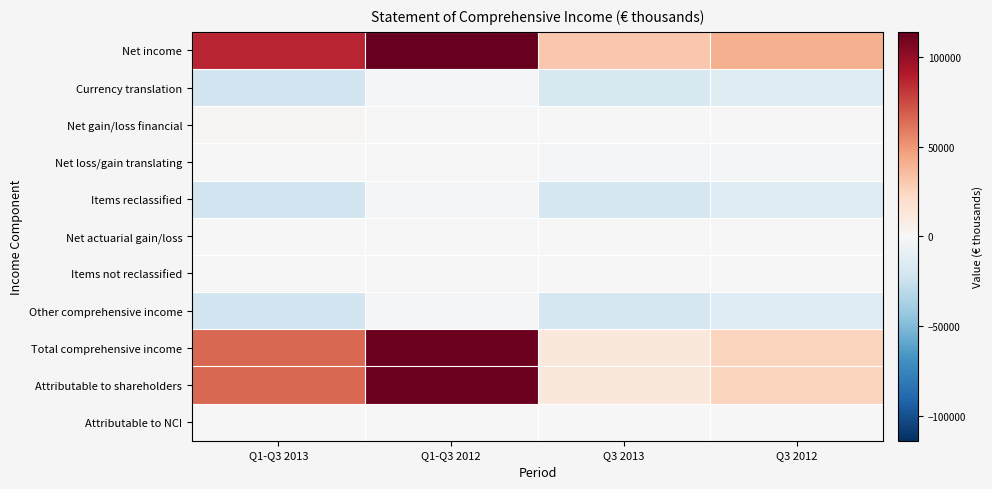

How many data points does each series have?

4